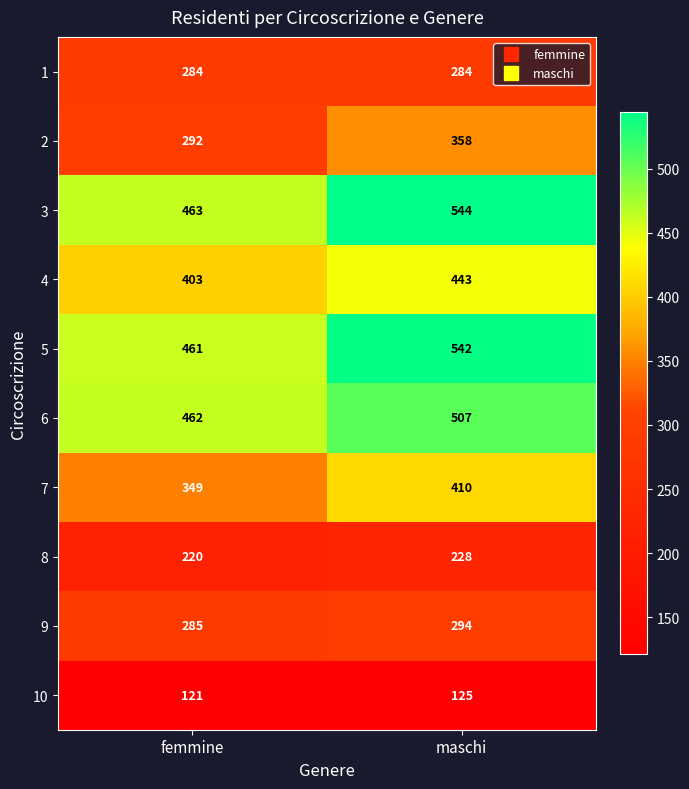

Reading left to right, list all the values displayed in this chart.

1: femmine=284	maschi=284
2: femmine=292	maschi=358
3: femmine=463	maschi=544
4: femmine=403	maschi=443
5: femmine=461	maschi=542
6: femmine=462	maschi=507
7: femmine=349	maschi=410
8: femmine=220	maschi=228
9: femmine=285	maschi=294
10: femmine=121	maschi=125